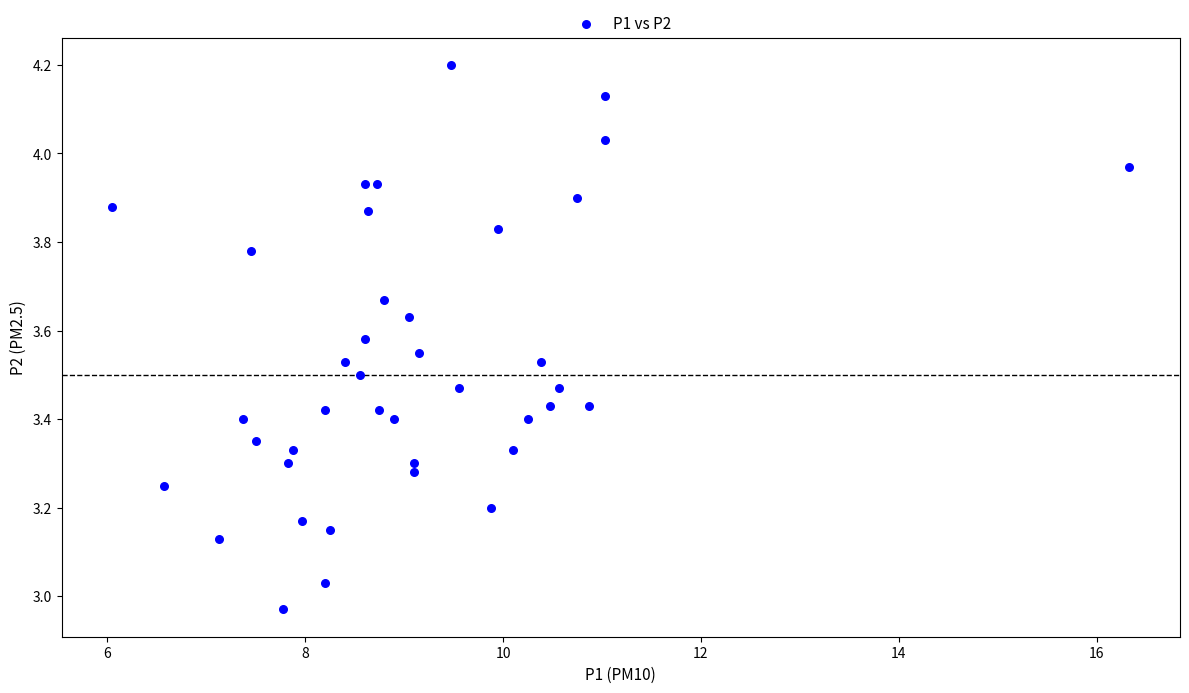

What is the range of Y values (max minus min)?

1.2